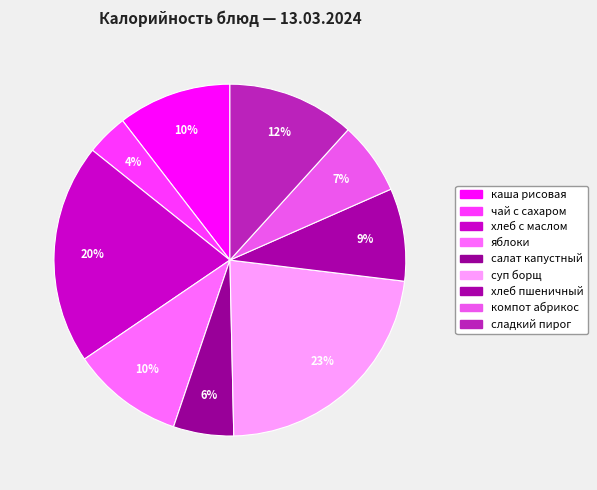

Approximately how many times larger is the value at сладкий пирог compared to компот абрикос?

1.8